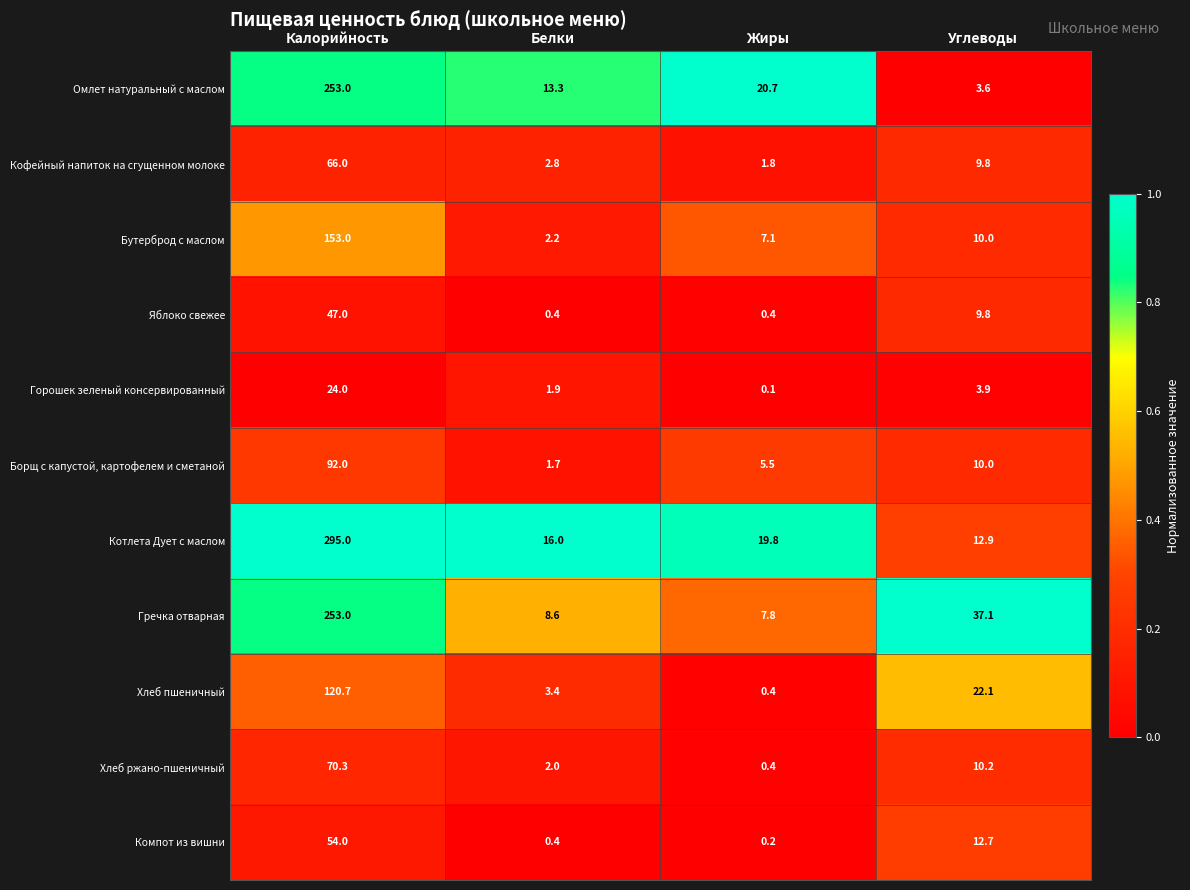

The value of Котлета Дует с маслом at Белки is 16.0. True or false?

True